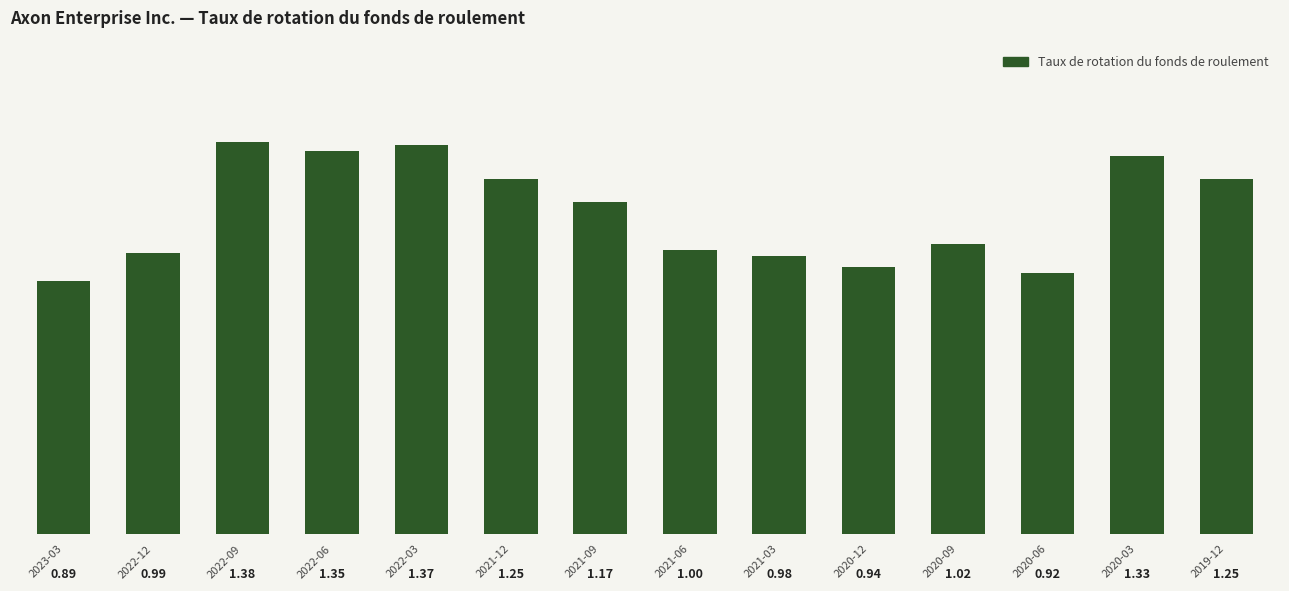

At which category does the chart reach its minimum across all series?

2023-03